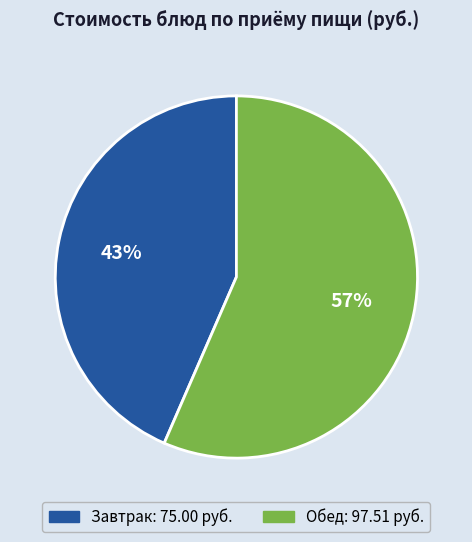

How many slices are in this pie chart?

2